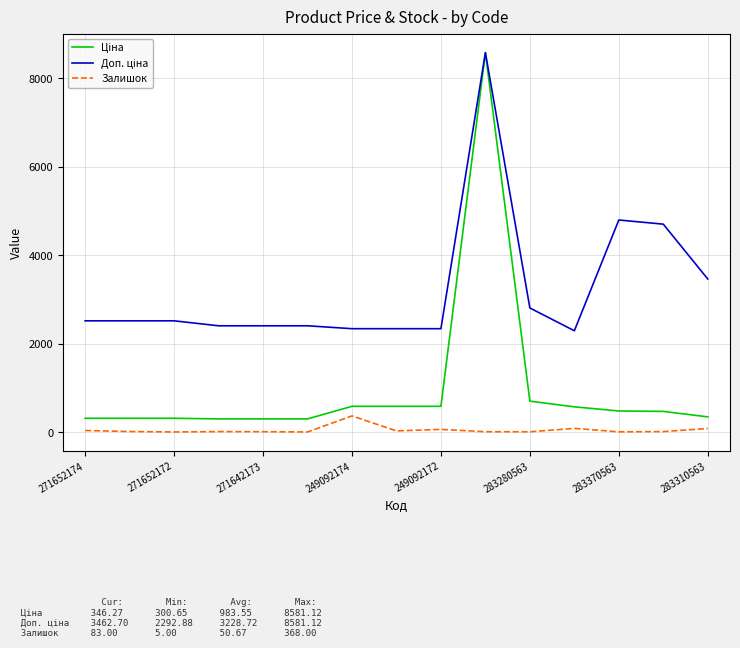

How many categories are shown in the chart?

15